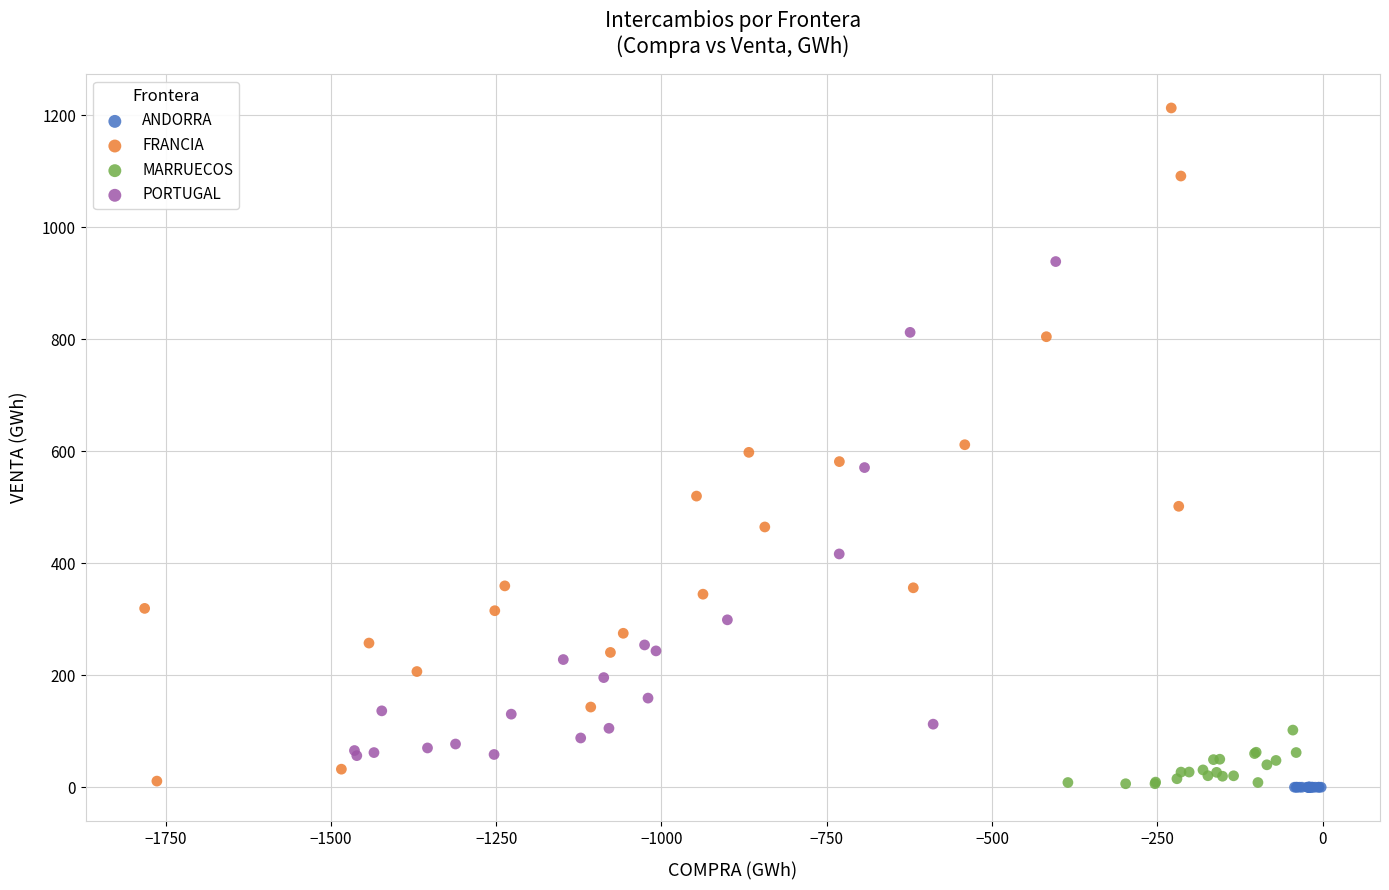

Which series has the widest spread of Y values?

FRANCIA